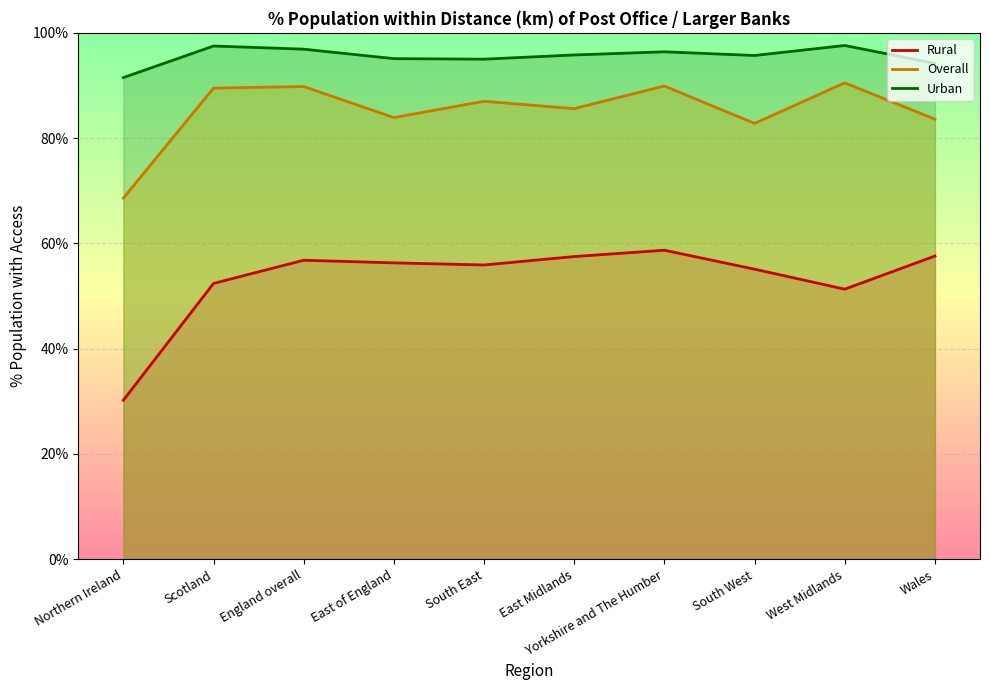

Does the chart display data point markers on the line(s)?

No